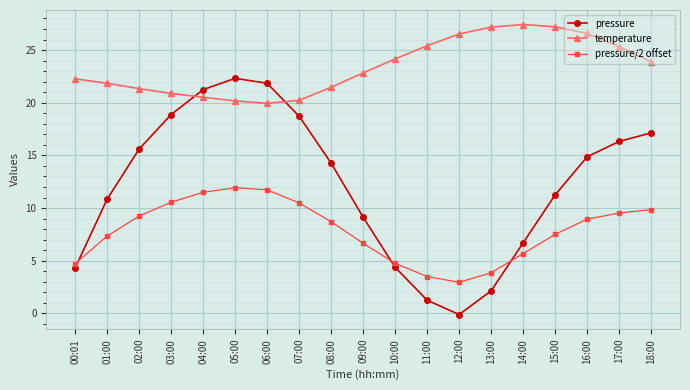

What is the sum of all temperature values?

445.3